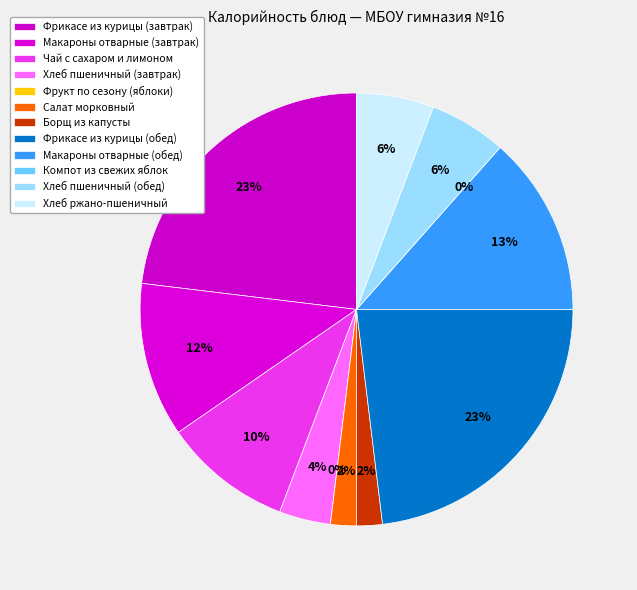

Which slice is the smallest?

Фрукт по сезону (яблоки)